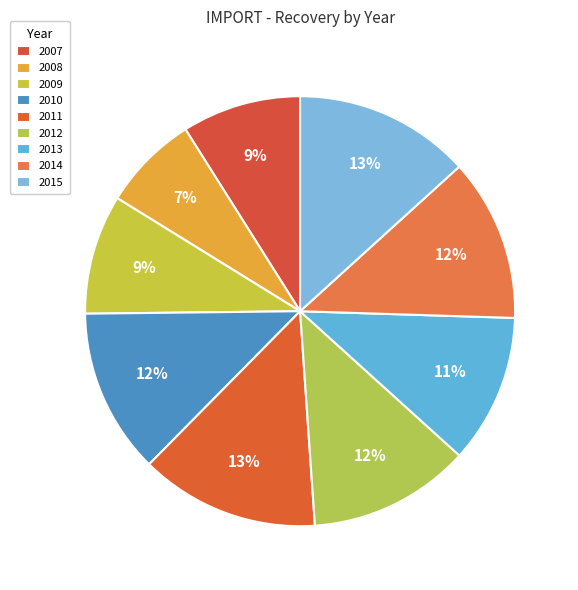

The 2014 slice represents 12% of the pie. True or false?

True